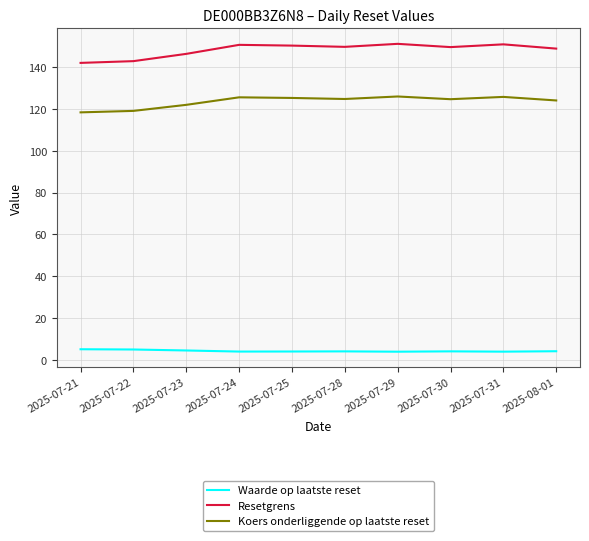

What is the minimum value shown in the chart?

3.8